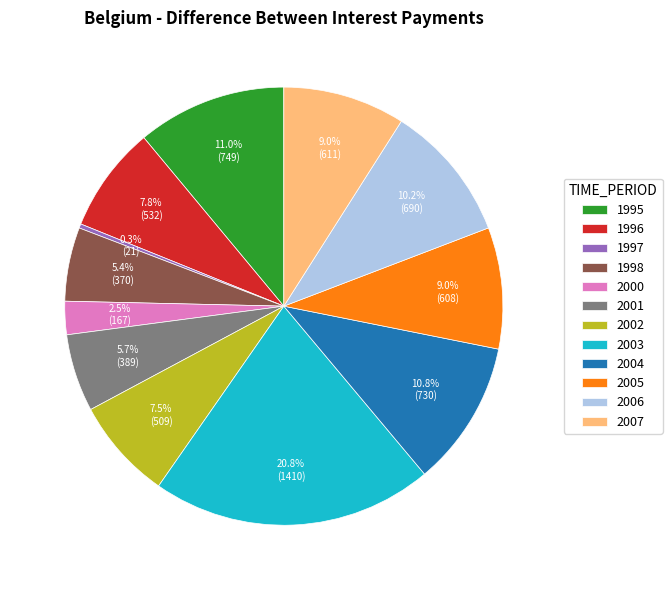

To the nearest percent, what is the difference between the largest and smallest slice percentages?

20%